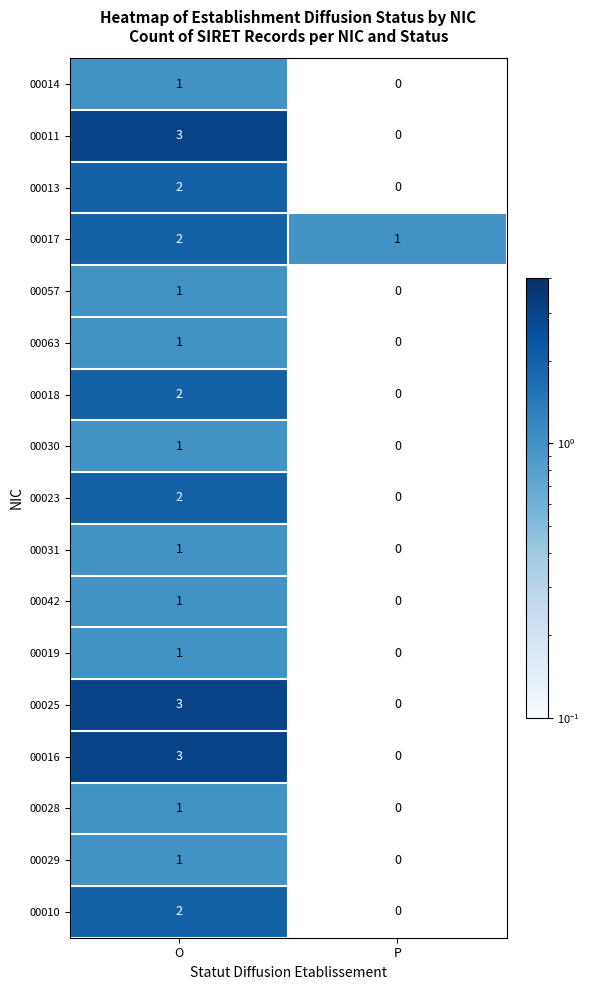

At how many categories does at least one series exceed 0?

2